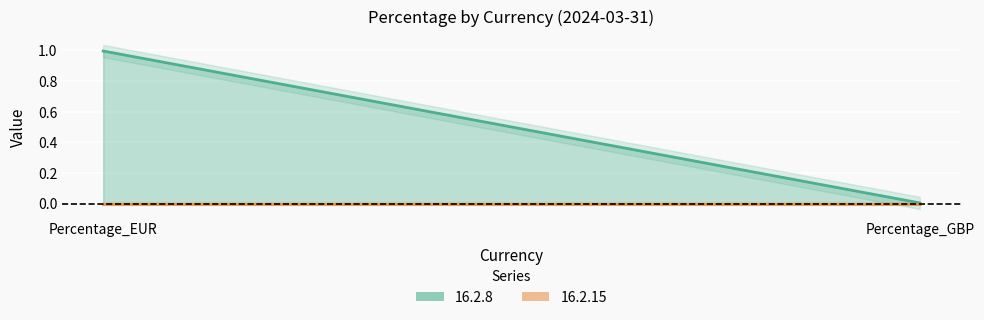

Which category has the lowest value in the 16.2.15 series?

Percentage_EUR